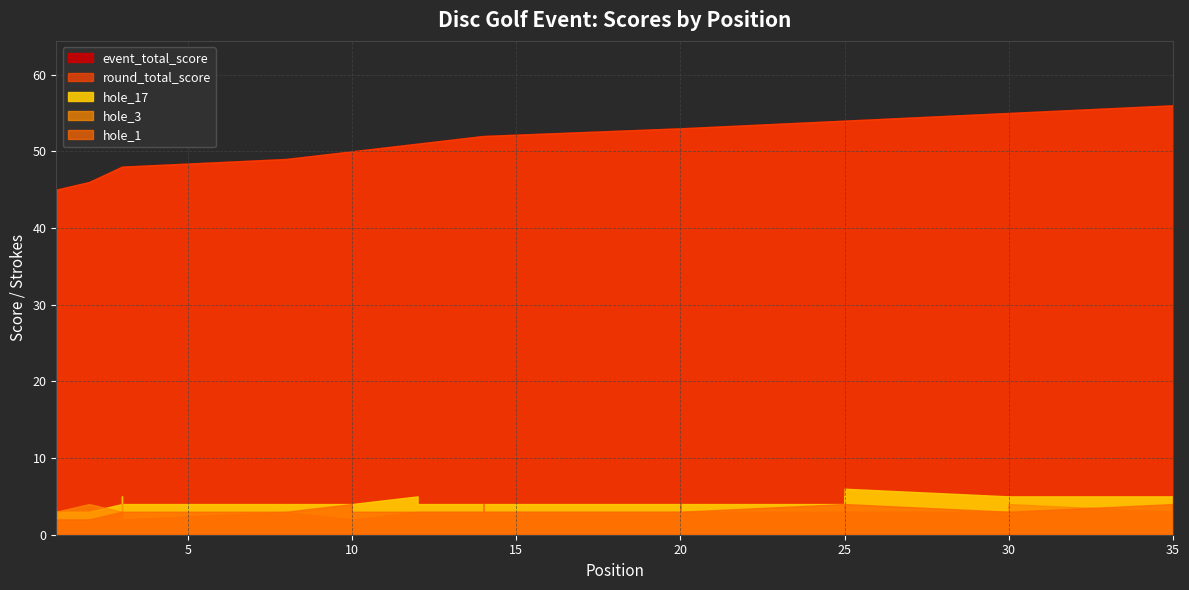

Reading left to right, transcribe all the data shown in this chart.

event_total_score: 45	46	48	48	48	48	48	49	49	50	50	51	51	52	52	52	52	52	52	53	53	53	53	53	54	54	54	54	54	55	55	55	55	55	56	56	56	56	56	56
round_total_score: 45	46	48	48	48	48	48	49	49	50	50	51	51	52	52	52	52	52	52	53	53	53	53	53	54	54	54	54	54	55	55	55	55	55	56	56	56	56	56	56
hole_1: 2	2	3	3	3	3	3	3	3	4	3	3	3	3	4	3	4	3	3	3	4	3	3	3	4	3	3	4	4	3	3	3	3	3	4	3	4	3	4	5
hole_3: 3	4	3	2	4	3	2	3	3	2	2	3	3	3	3	3	3	3	3	3	4	3	3	3	3	4	3	3	3	3	4	3	3	4	3	3	3	4	3	2
hole_17: 3	3	4	4	4	5	4	4	4	4	4	5	4	4	4	4	4	4	4	4	4	4	4	4	4	5	4	5	6	5	5	5	5	5	5	5	4	4	5	4